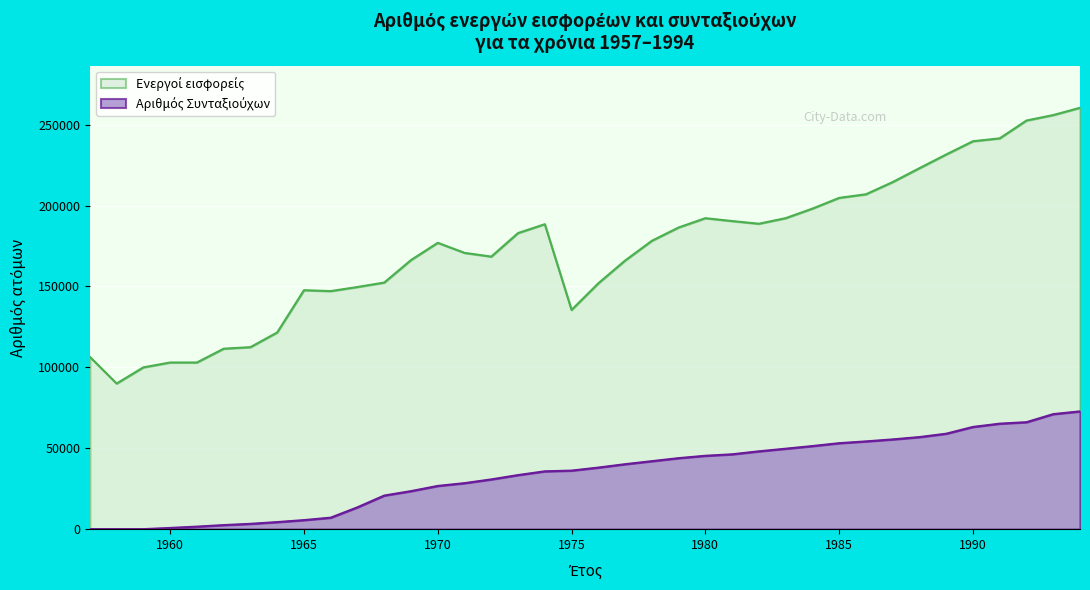

What is the maximum value shown in the chart?

260422